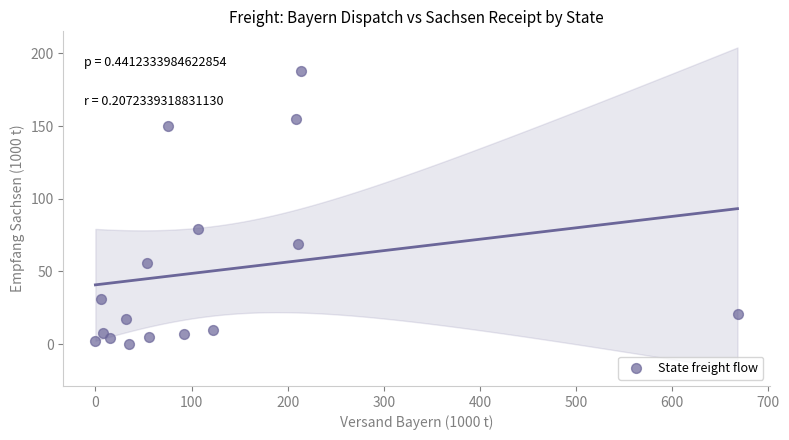

What is the range of Y values (max minus min)?

188